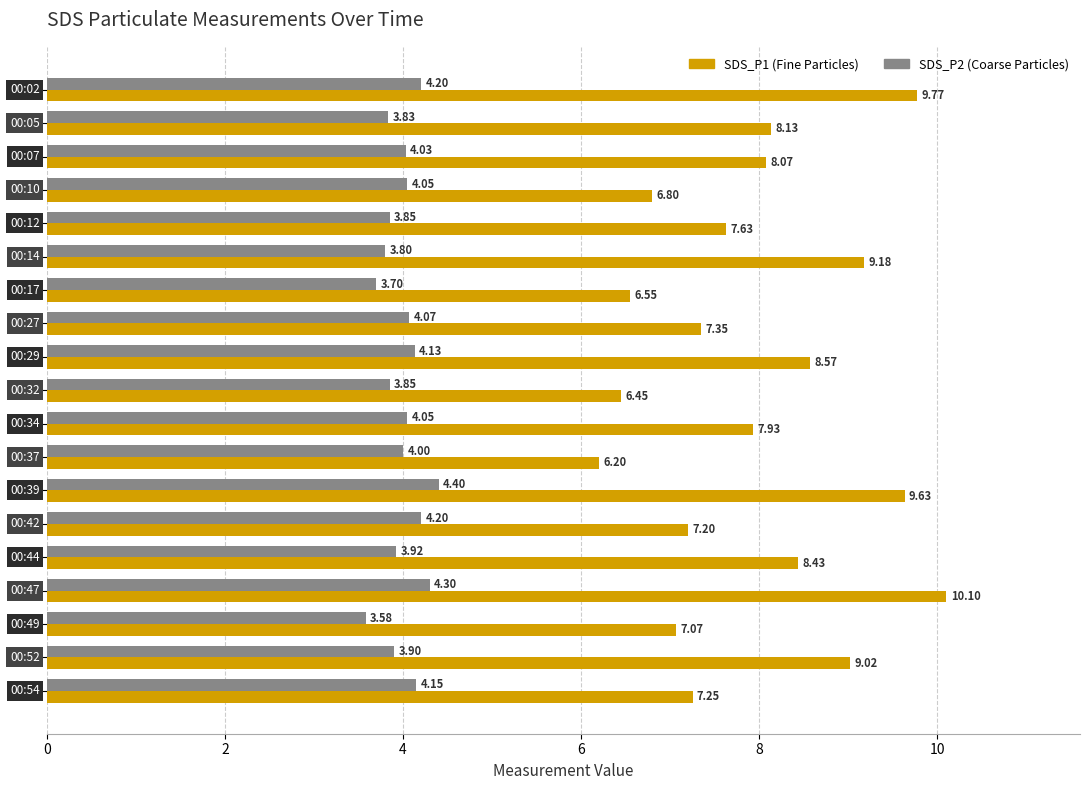

How many distinct data groups are displayed?

2